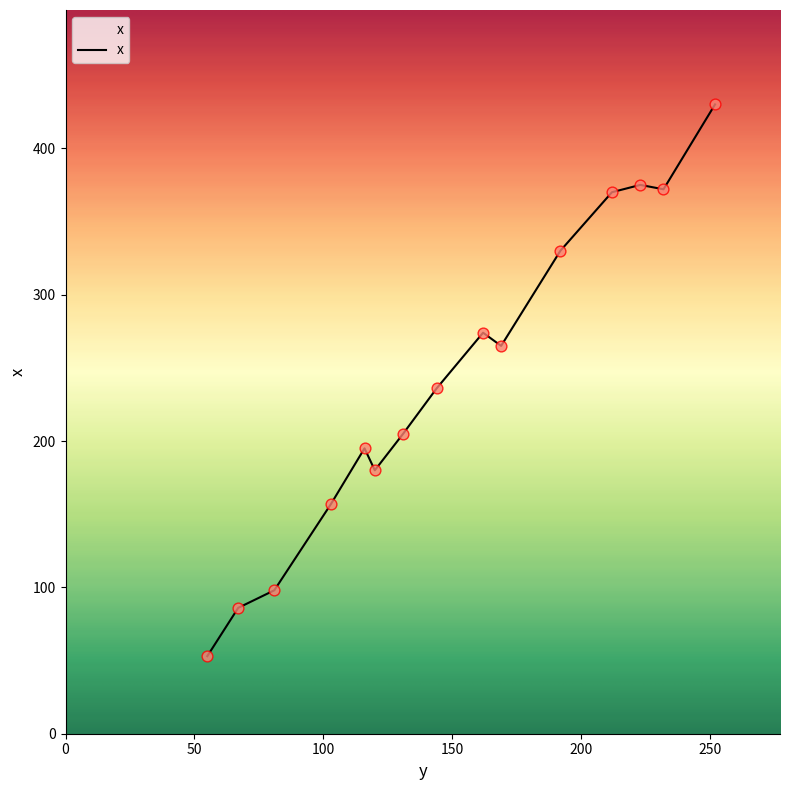

What is the difference between the maximum and minimum values?

377